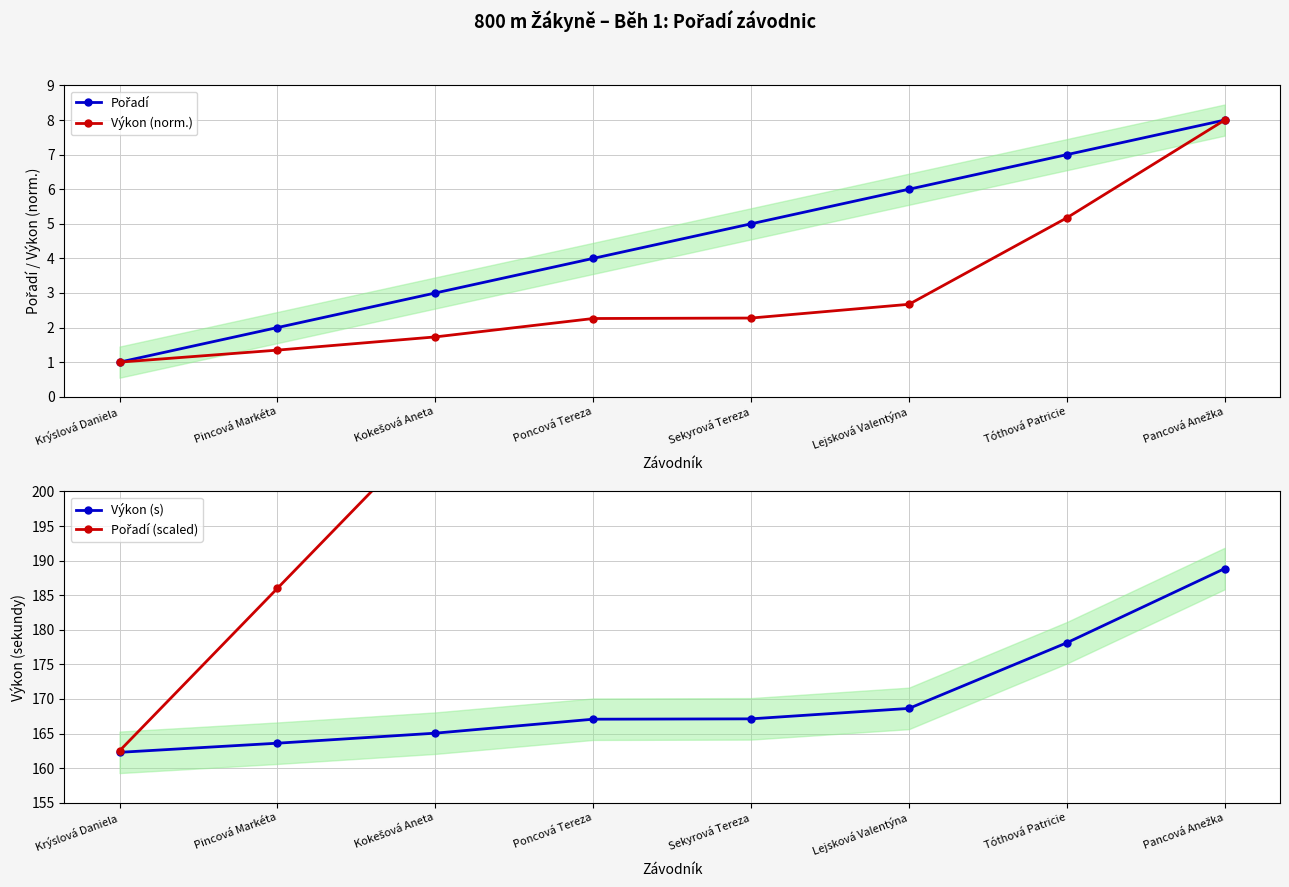

What are all the series names shown in the legend?

Pořadí, Výkon (norm.), Výkon (s), Pořadí (scaled)